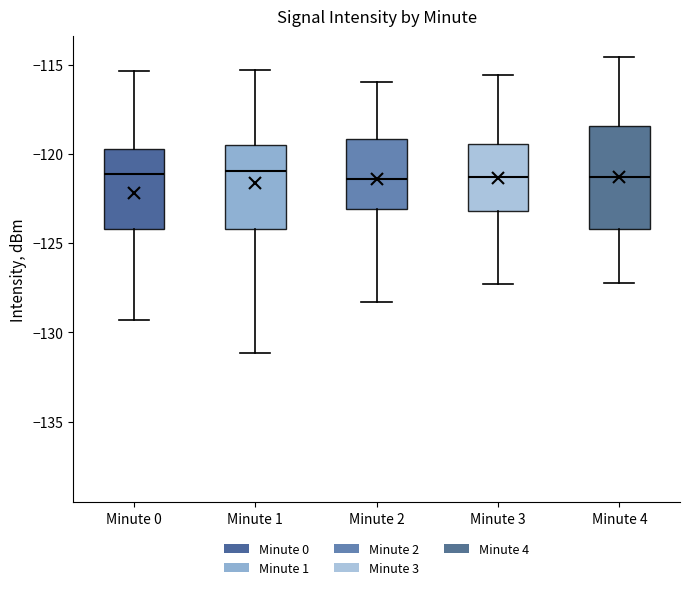

Reading left to right, read every box against the y-axis: the position of its median line, the range the box covers, and the ends of its whiskers. The values are not printed on the chart, so give them approximately, as read against the axis.

Minute 0: median -121.0, box -124.0 to -119.5, whiskers -129.5 to -115.5
Minute 1: median -121.0, box -124.0 to -119.5, whiskers -131.0 to -115.5
Minute 2: median -121.5, box -123.0 to -119.0, whiskers -128.5 to -116.0
Minute 3: median -121.5, box -123.0 to -119.5, whiskers -127.5 to -115.5
Minute 4: median -121.5, box -124.0 to -118.5, whiskers -127.5 to -114.5